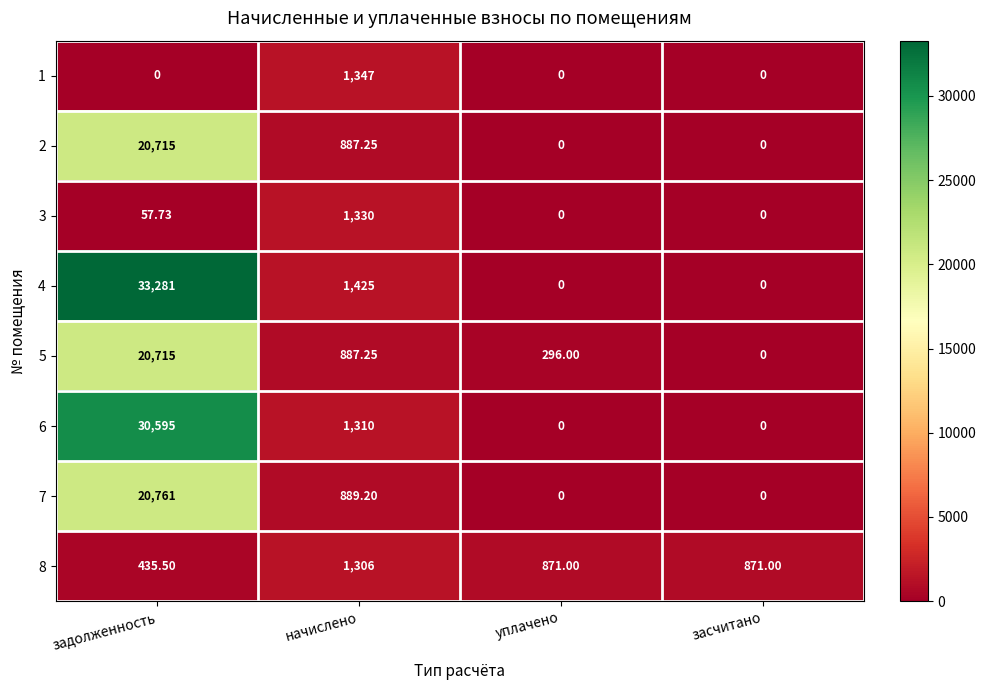

At which label does 6 first exceed 1310?

задолженность